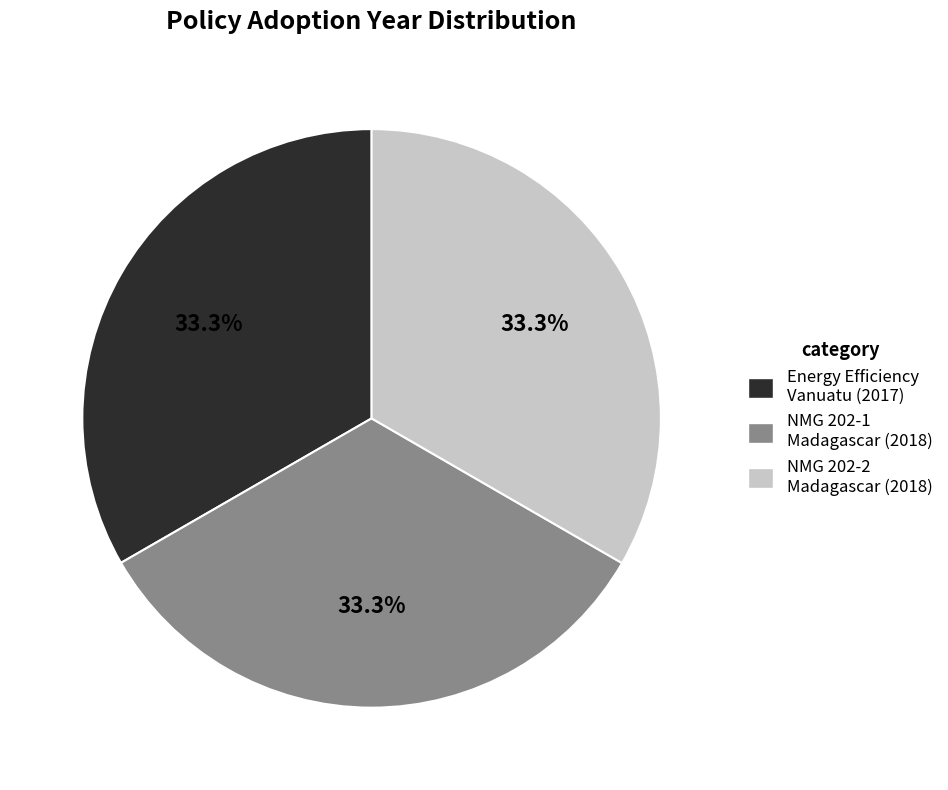

Is there any slice that represents more than half of the pie?

No